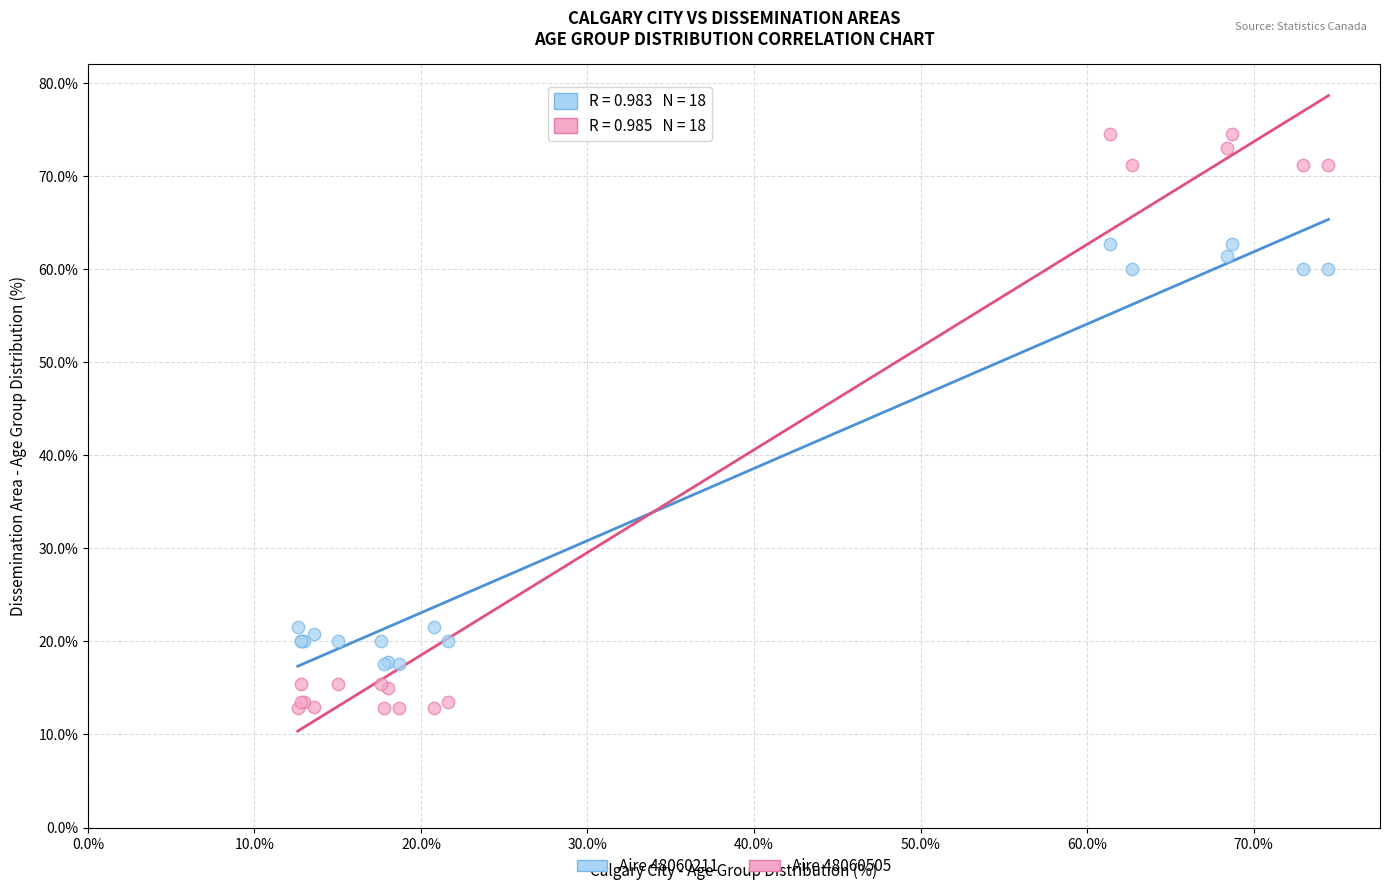

Which series reaches the maximum Y coordinate?

Aire 48060505